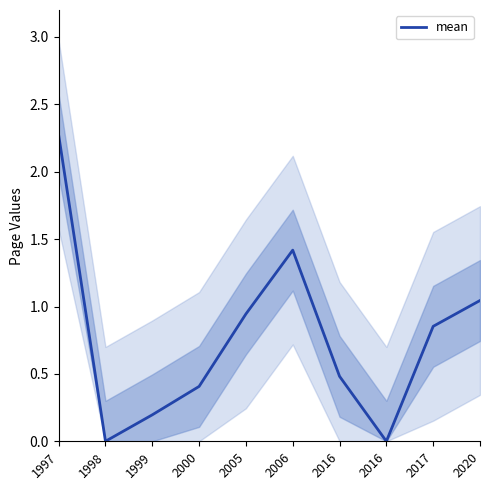

What is the difference between the maximum and minimum values?

2.3